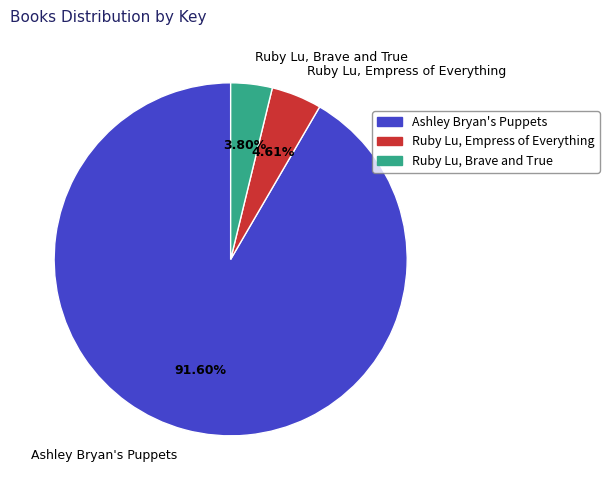

Is Ruby Lu, Brave and True the majority of the pie?

No